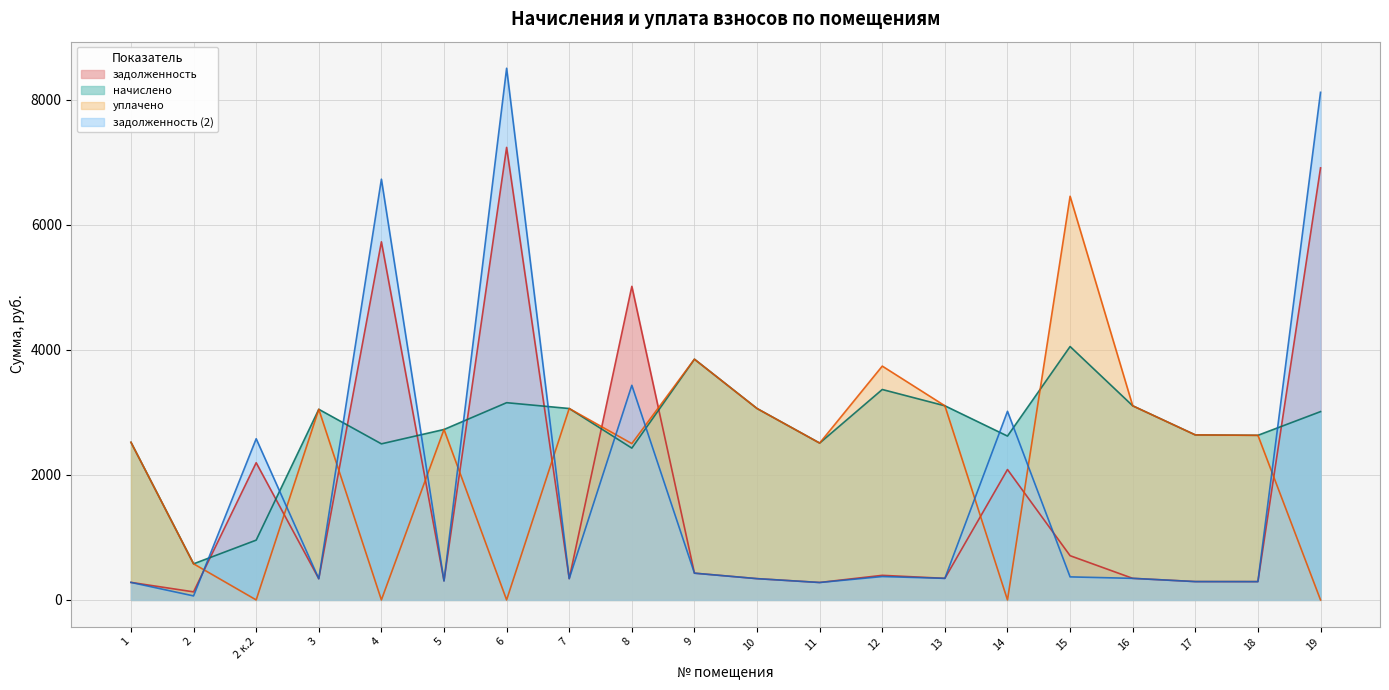

What are all the series names shown in the legend?

задолженность, начислено, уплачено, задолженность (2)